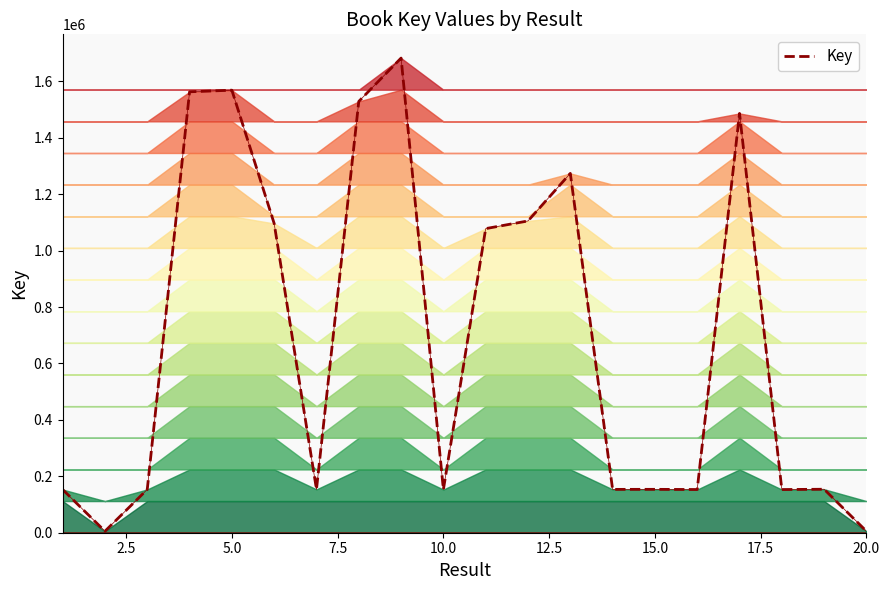

How many series are shown in this chart?

1